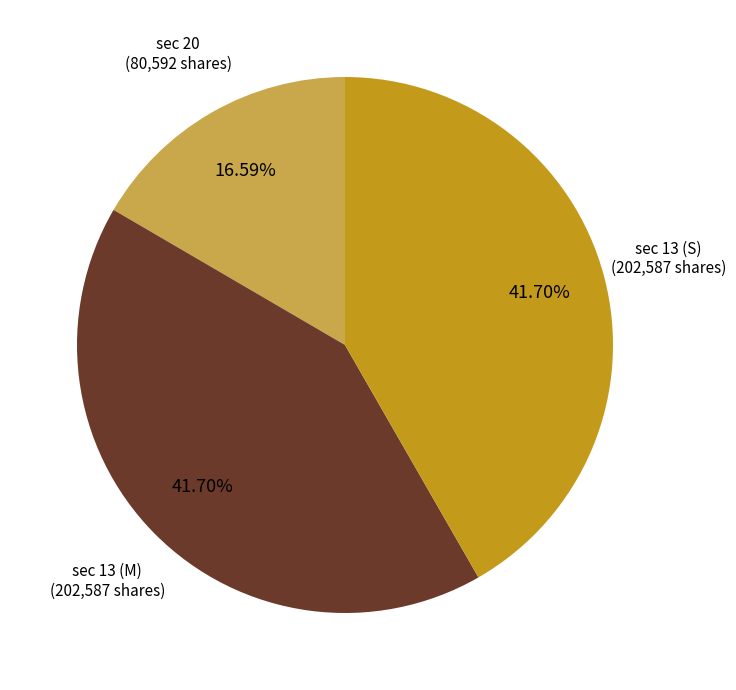

Is there any slice that represents more than half of the pie?

No